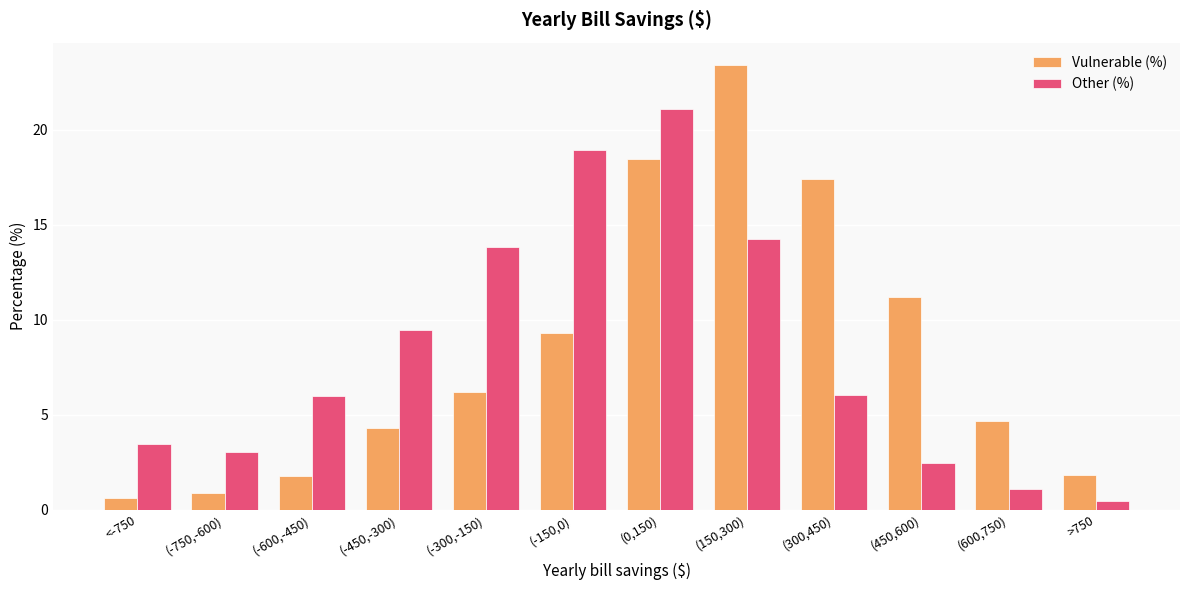

Which series has the largest range (max minus min)?

Vulnerable (%)